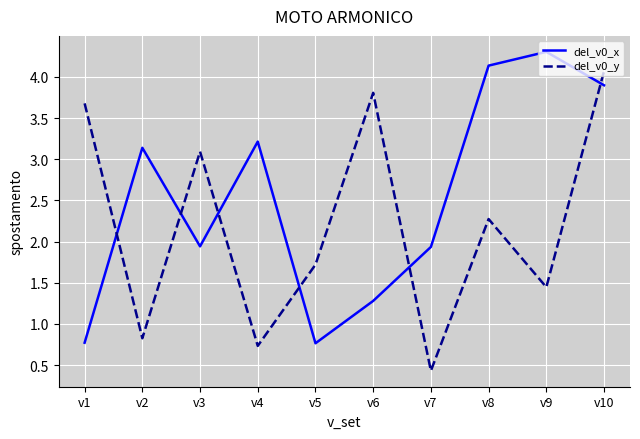

Does the chart have visible grid lines?

Yes